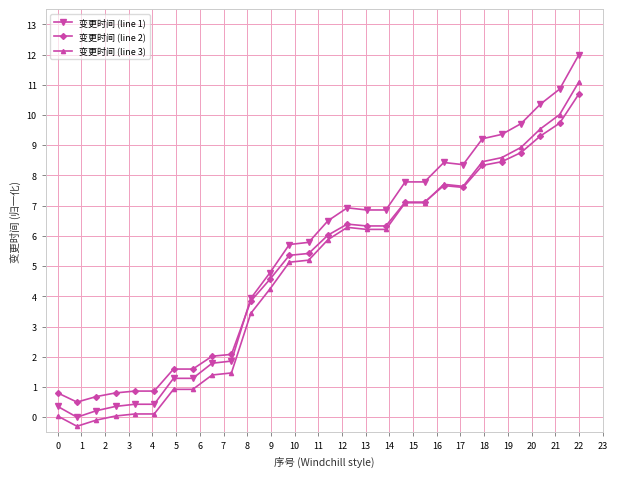

True or false: 变更时间 (line 3) has more than 0 interior local peaks.

True